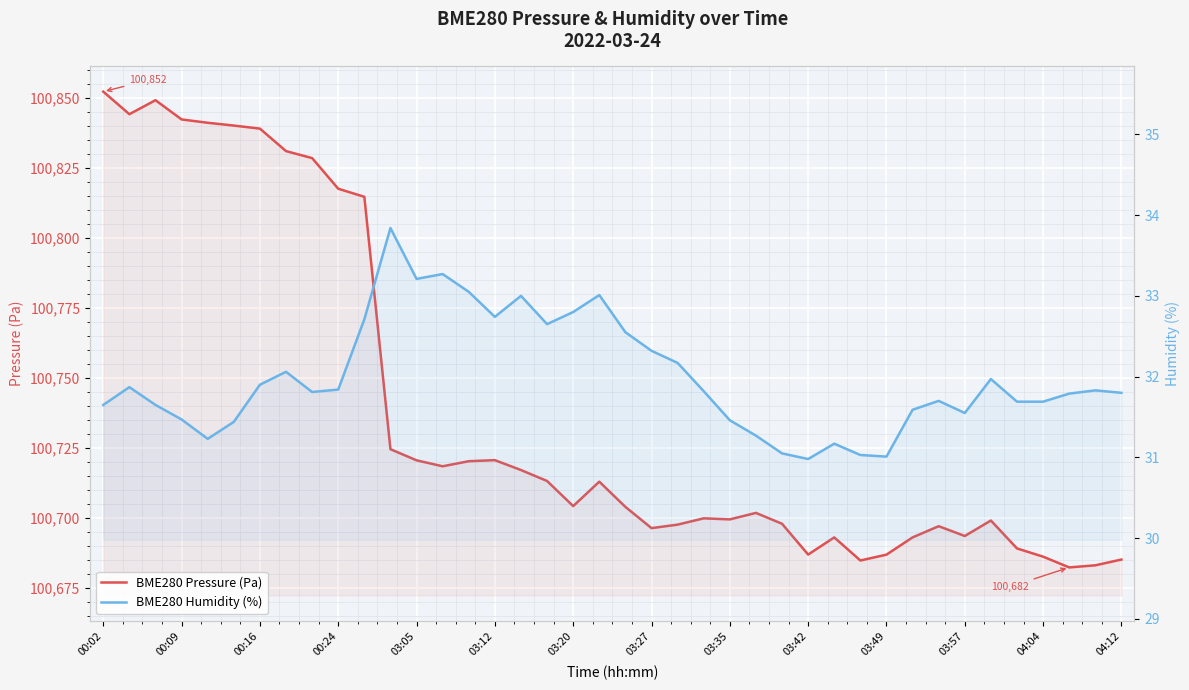

What is the minimum value for BME280 Humidity (%)?

31.0